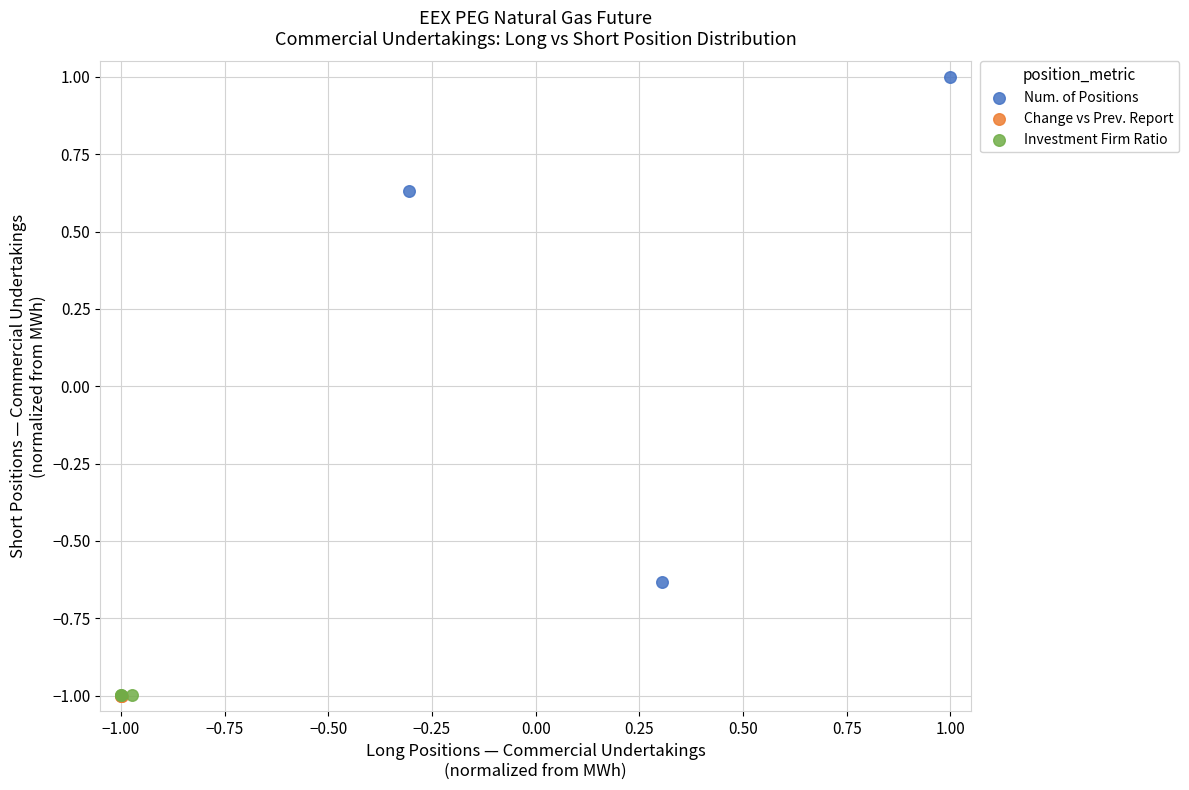

Which series has the widest spread of Y values?

Num. of Positions